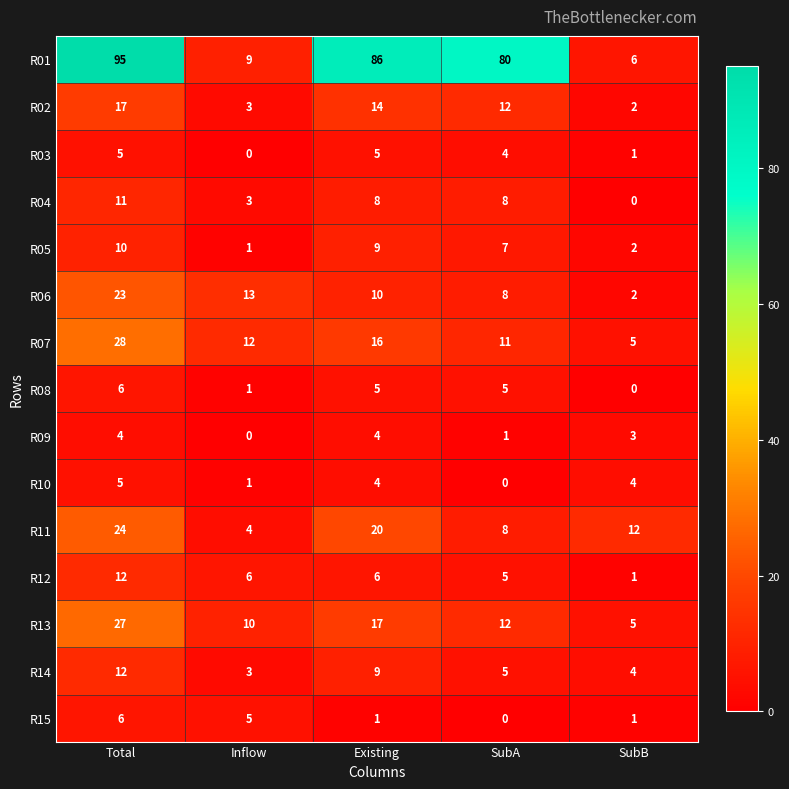

At which label does R05 first exceed 7?

Total